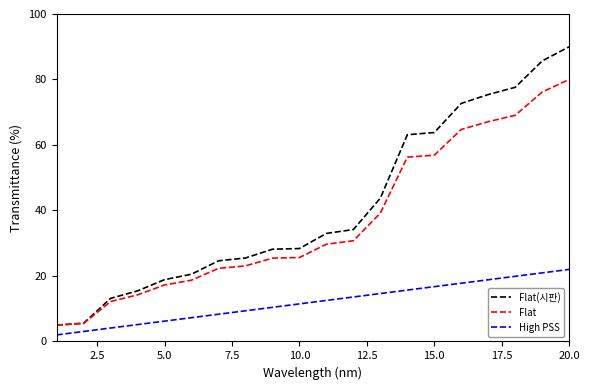

True or false: Flat and High PSS cross at least once.

False